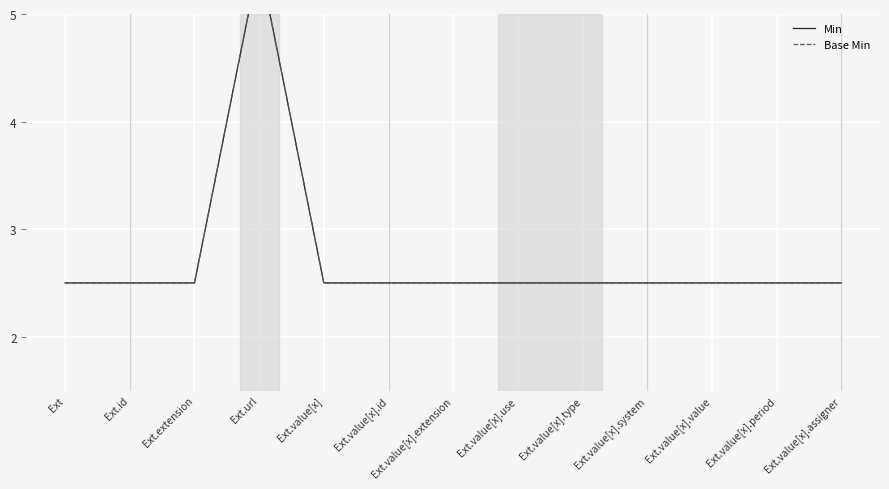

Which series has the largest range (max minus min)?

Min